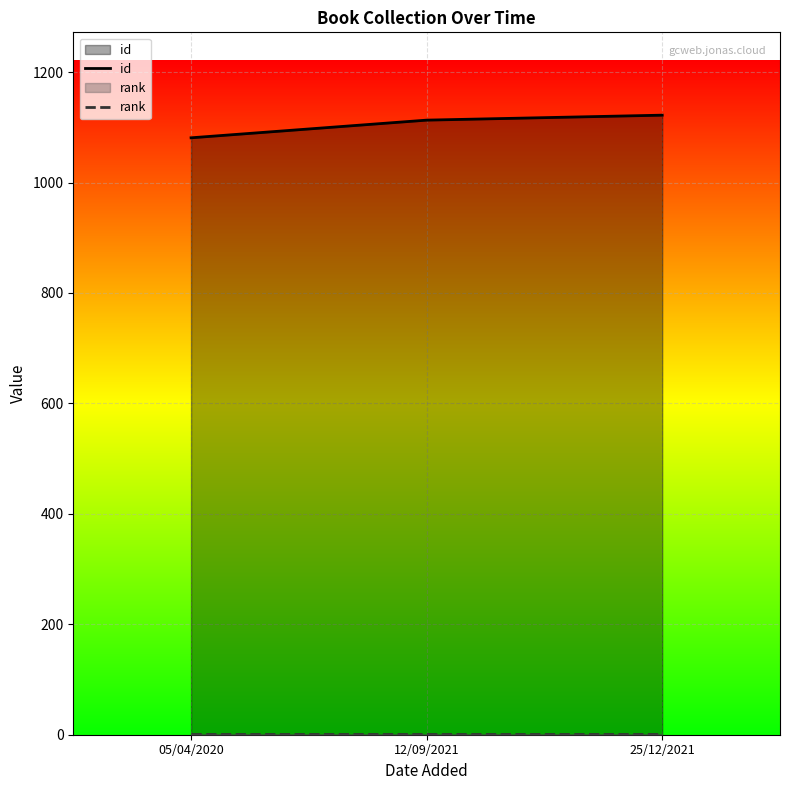

What is the greatest value displayed?

1122